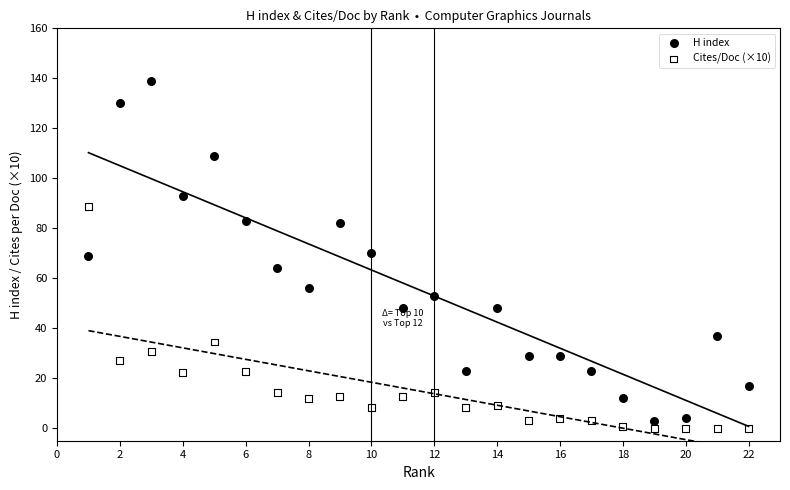

Which series has the largest Y range (max minus min)?

H index